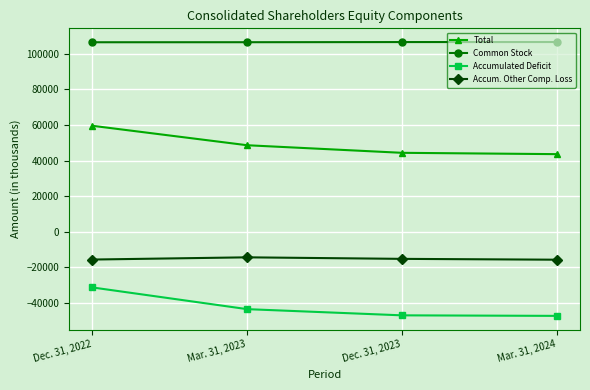

Does the chart have visible grid lines?

Yes